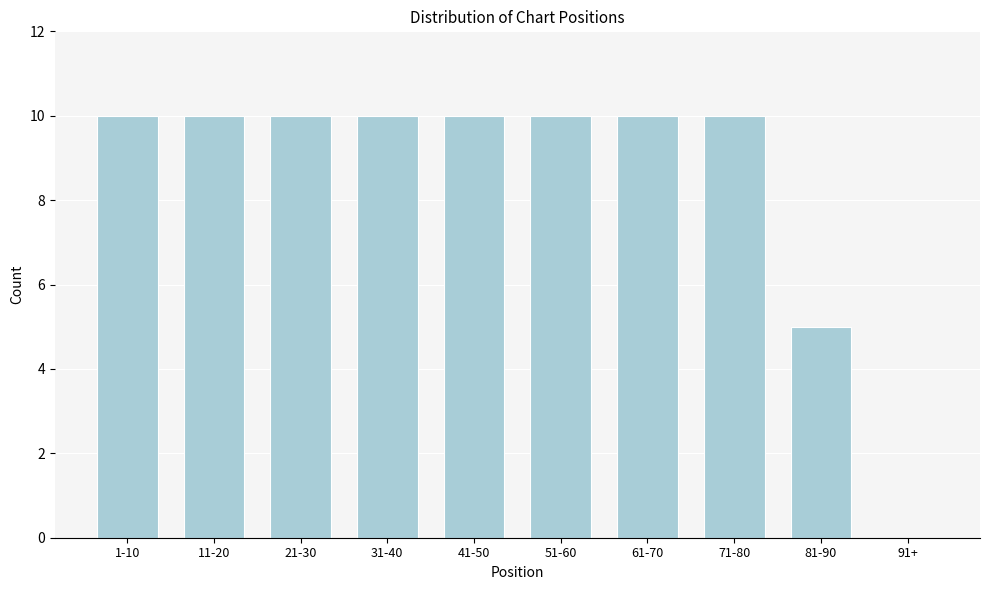

Reading left to right, transcribe all the data shown in this chart.

1-10=10	11-20=10	21-30=10	31-40=10	41-50=10	51-60=10	61-70=10	71-80=10	81-90=5	91+=0